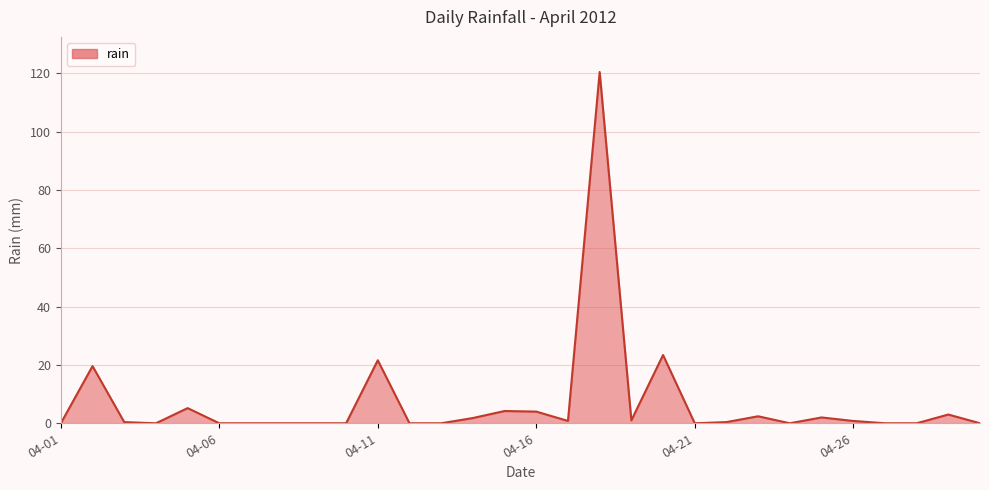

What is the greatest value displayed?

120.4